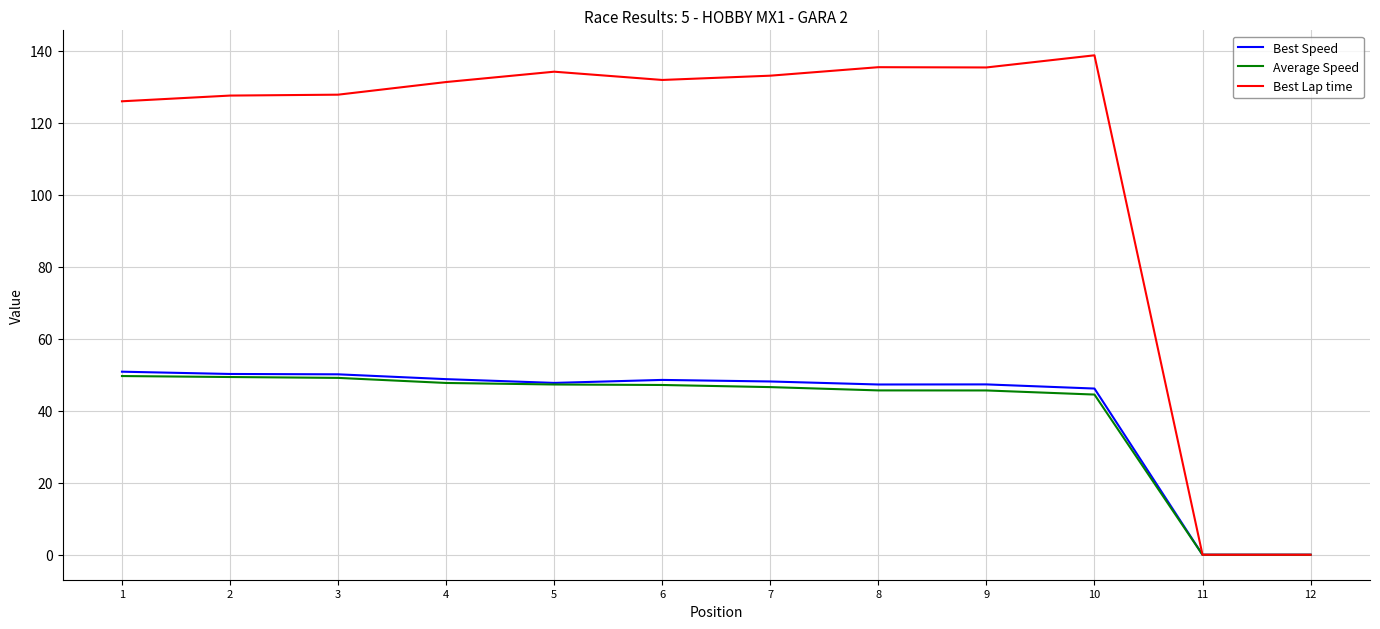

Is the value of Best Speed at 4 greater than the value of Average Speed at 11?

Yes